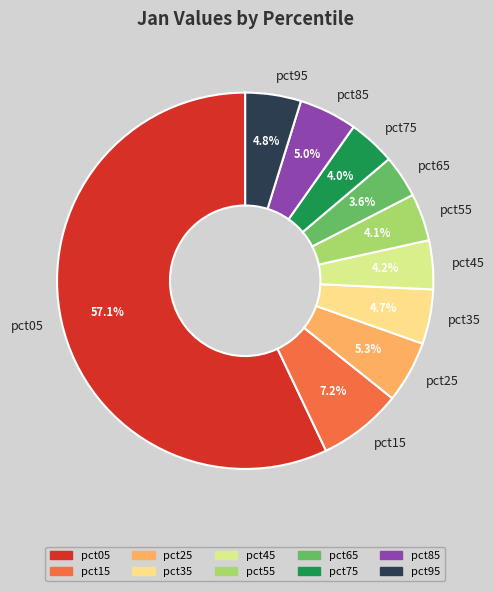

What percentage is the pct95 slice, to the nearest percent?

5%